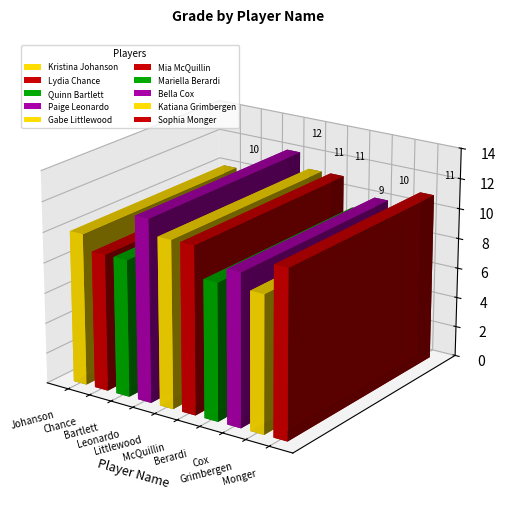

What is the change in value from Paige Leonardo to Mariella Berardi?

-3